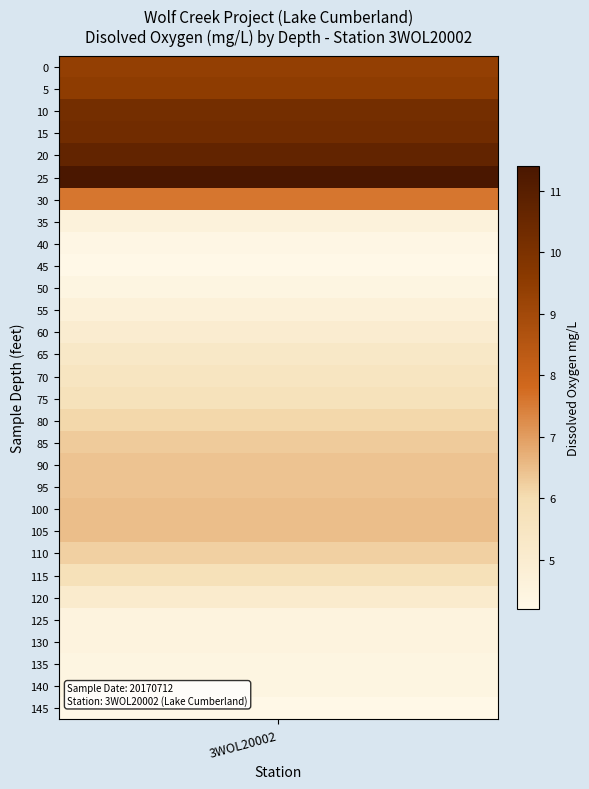

What is the difference between the maximum and second lowest values?

7.2